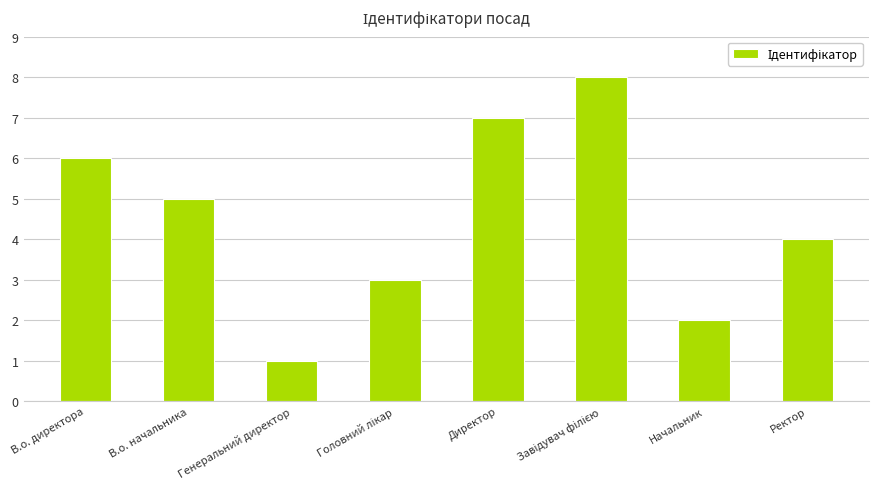

Reading left to right, extract all data points from this chart.

6	5	1	3	7	8	2	4